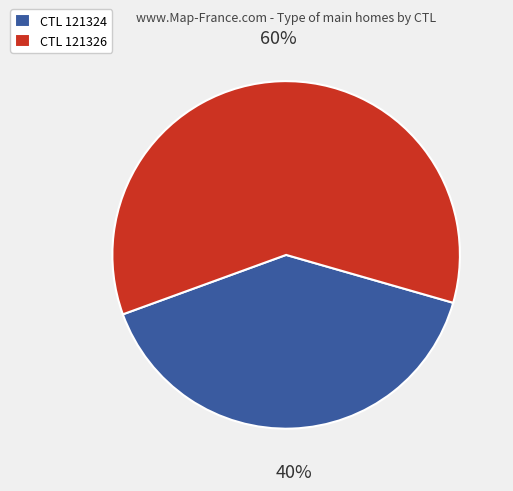

Which category has the smallest portion of the pie?

CTL 121324